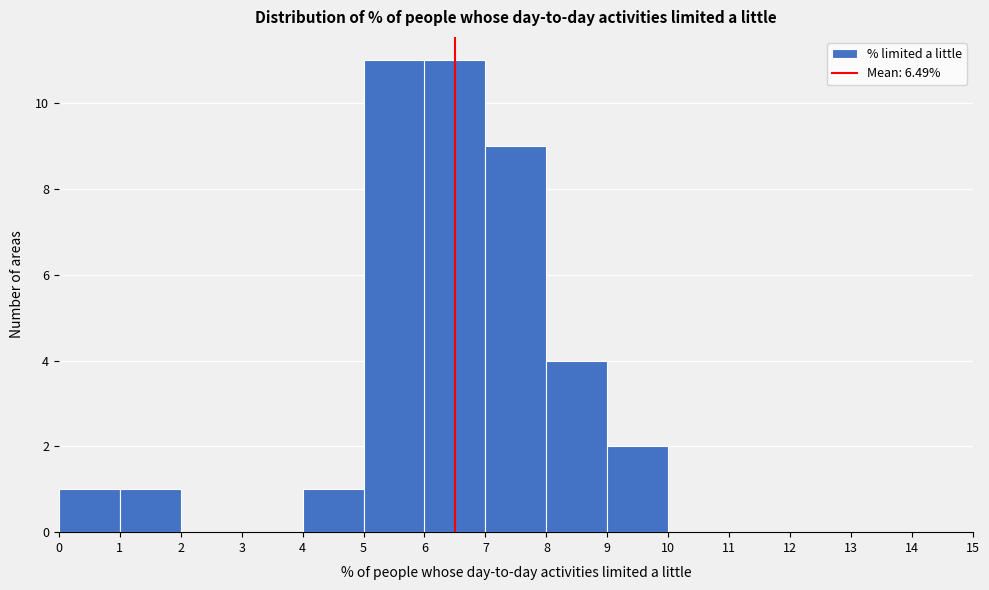

Reading left to right, list every bar in this chart as the range it spans on the x-axis followed by its height. The values are not printed on the chart, so give them approximately, as read against the axis.

0 to 1: 1
1 to 2: 1
2 to 3: 0
3 to 4: 0
4 to 5: 1
5 to 6: 11
6 to 7: 11
7 to 8: 9
8 to 9: 4
9 to 10: 2
10 to 11: 0
11 to 12: 0
12 to 13: 0
13 to 14: 0
14 to 15: 0